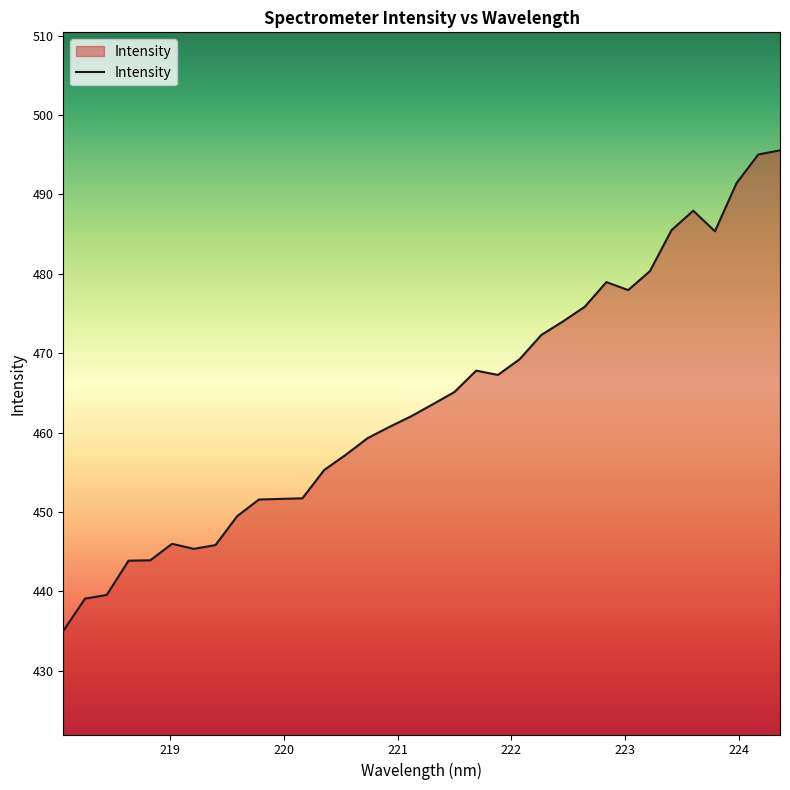

What is the difference between the maximum and minimum values?

60.5